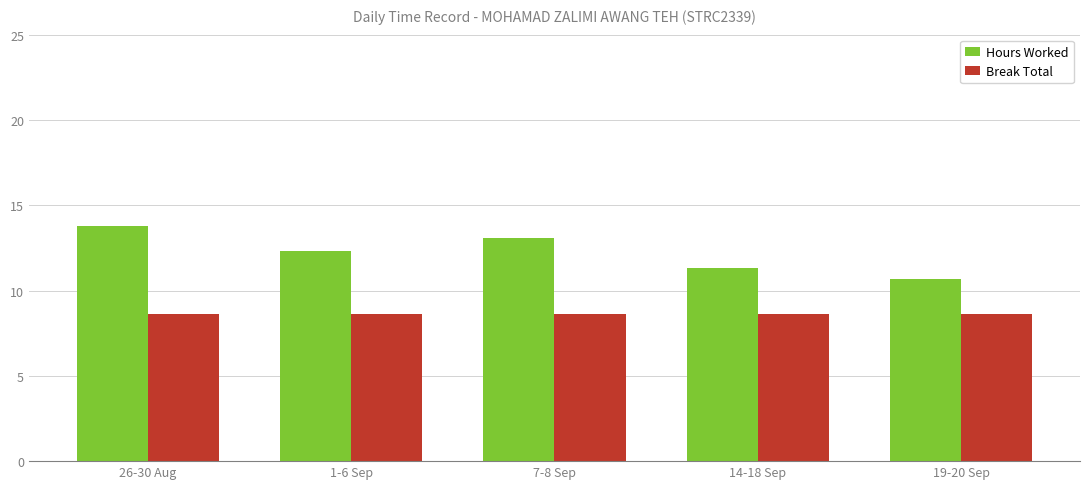

What is the total value across all series at 1-6 Sep?

20.9